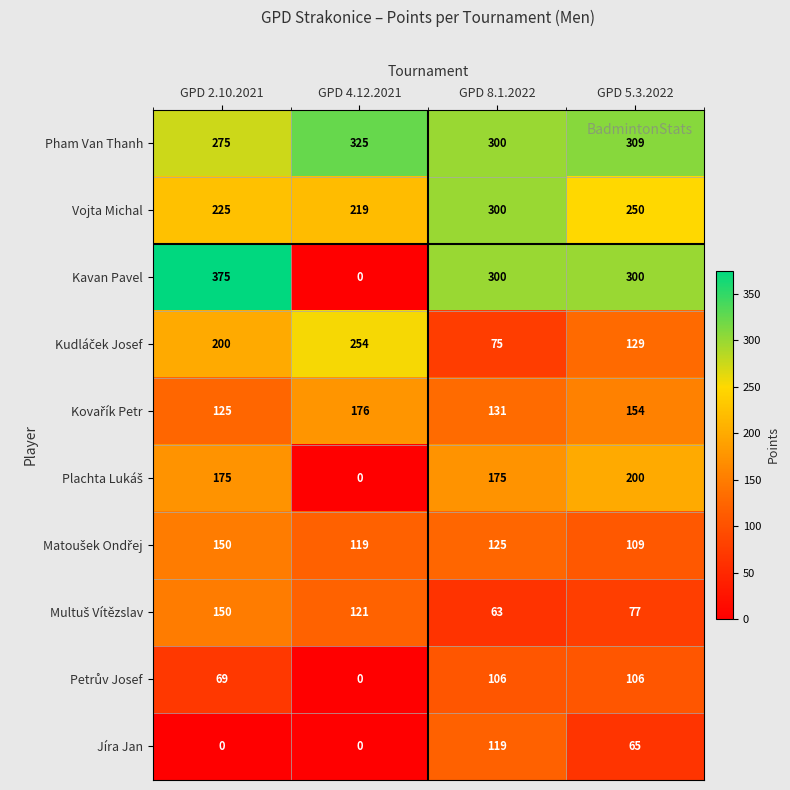

At which category does the chart reach its peak across all series?

GPD 2.10.2021